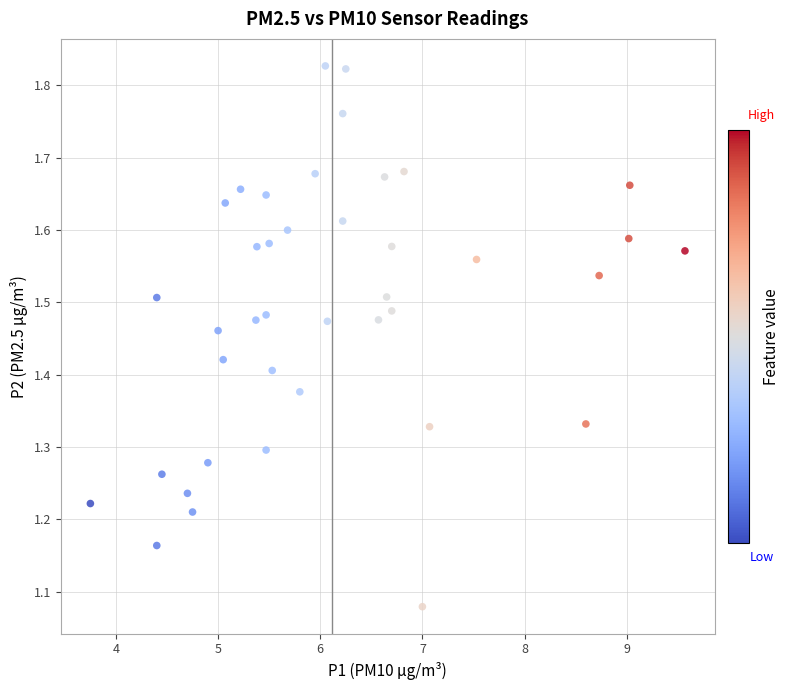

What is the range of Y values (max minus min)?

0.7